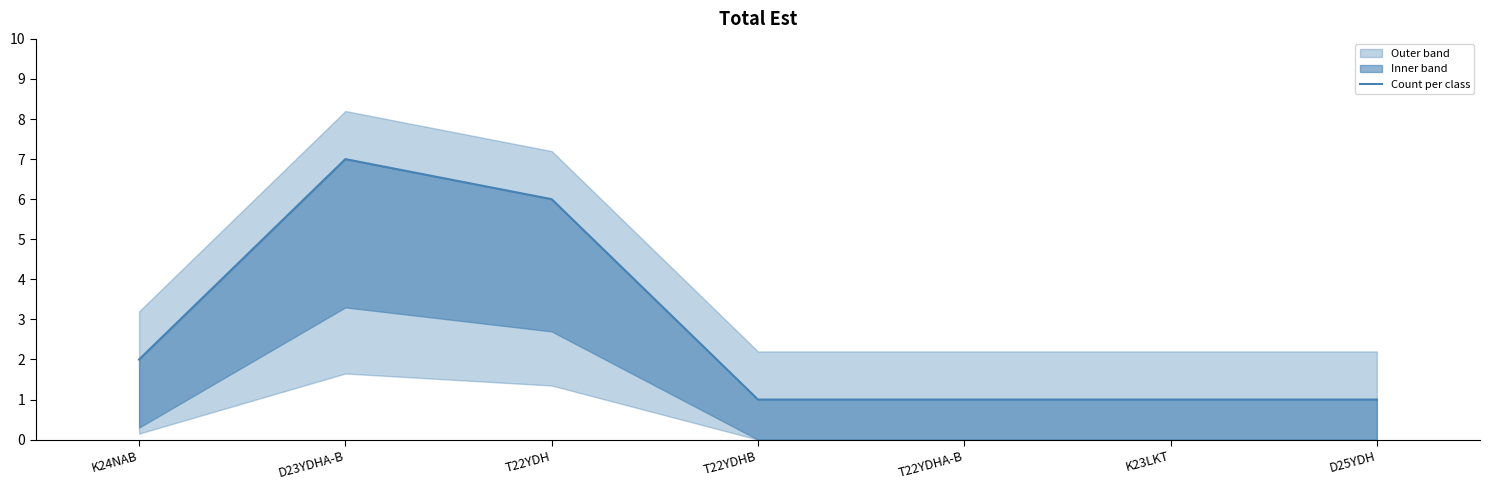

Does the chart display data point markers on the line(s)?

No